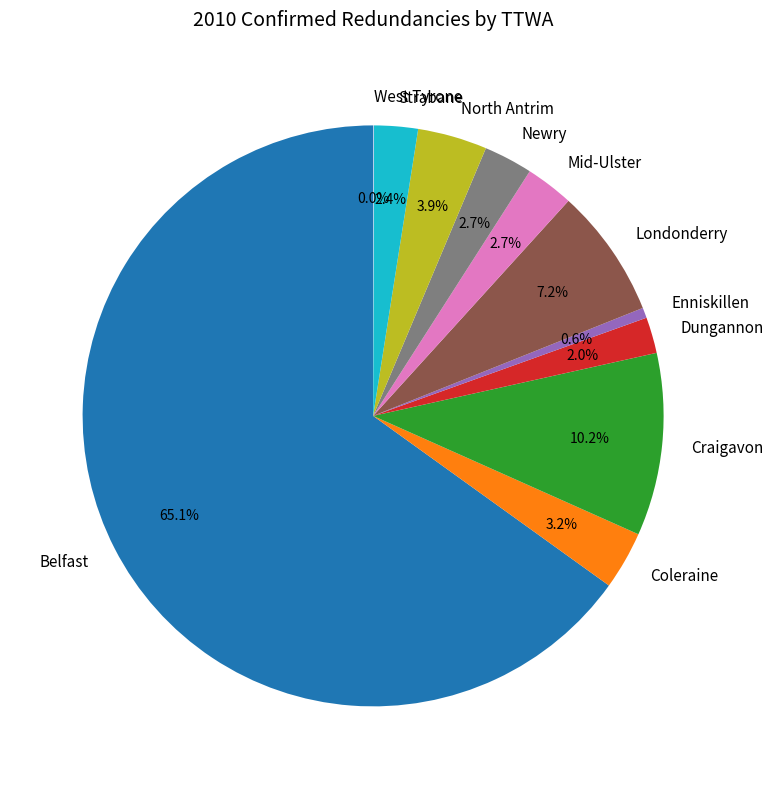

Which category accounts for the majority?

Belfast